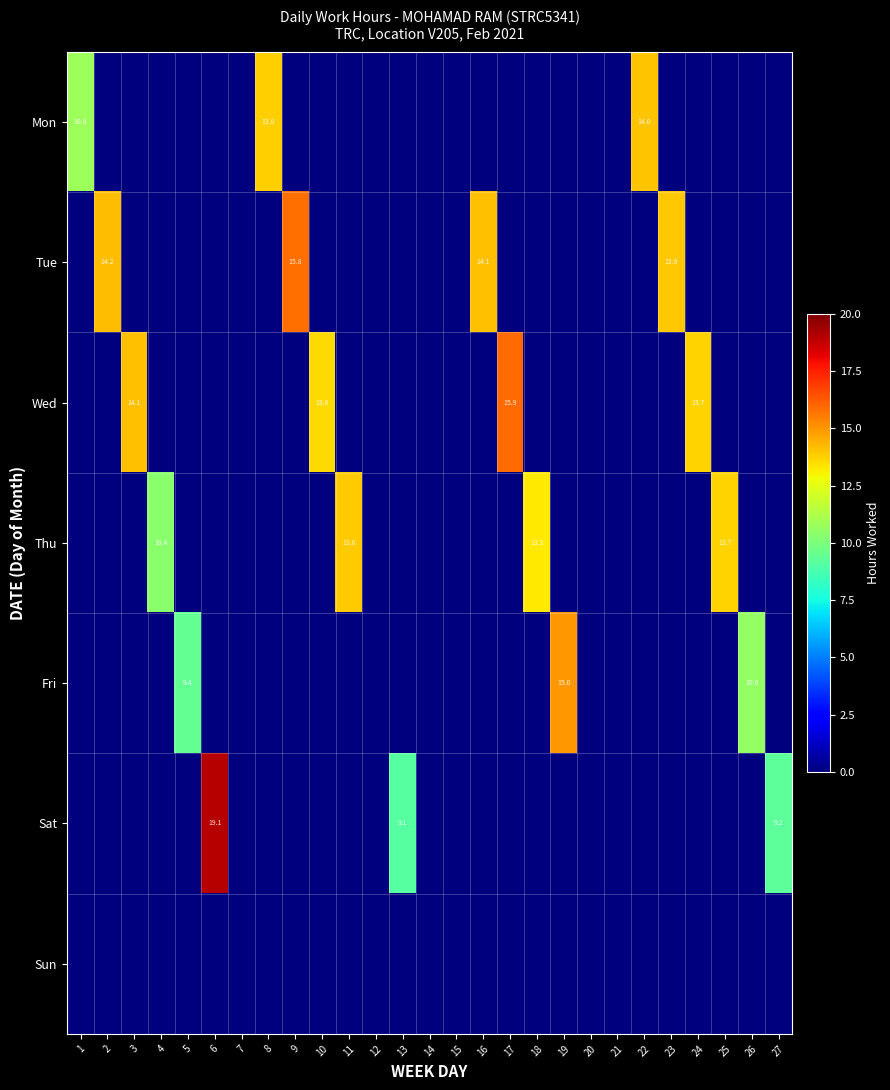

What is the approximate value of Wed at 24?

13.7